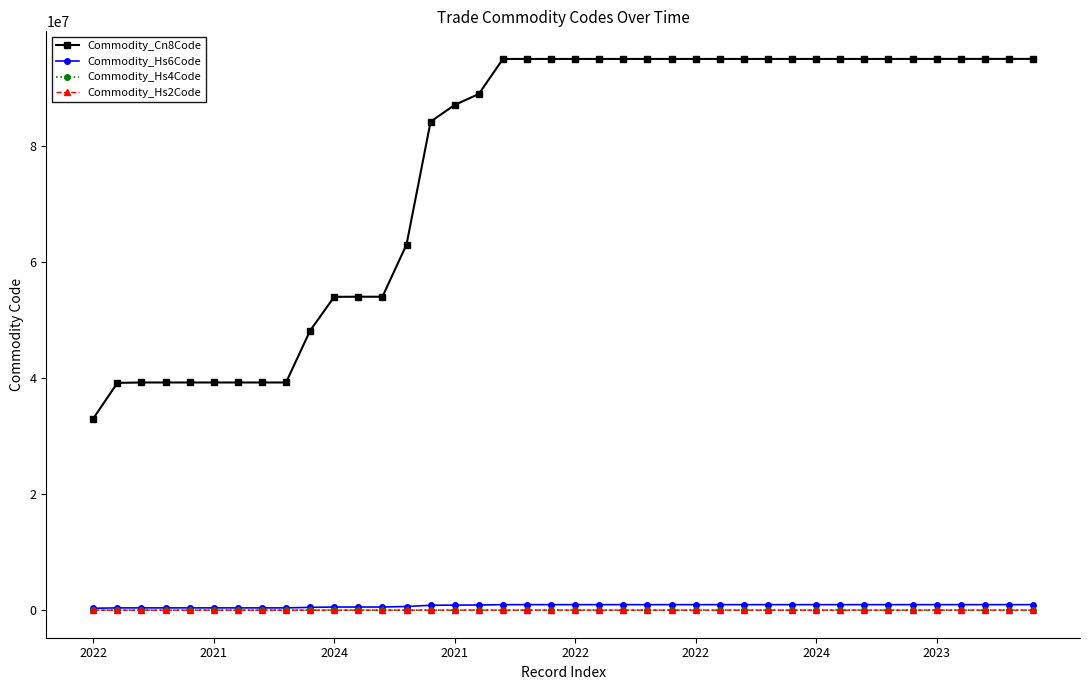

Which series has the largest total across all categories?

Commodity_Cn8Code